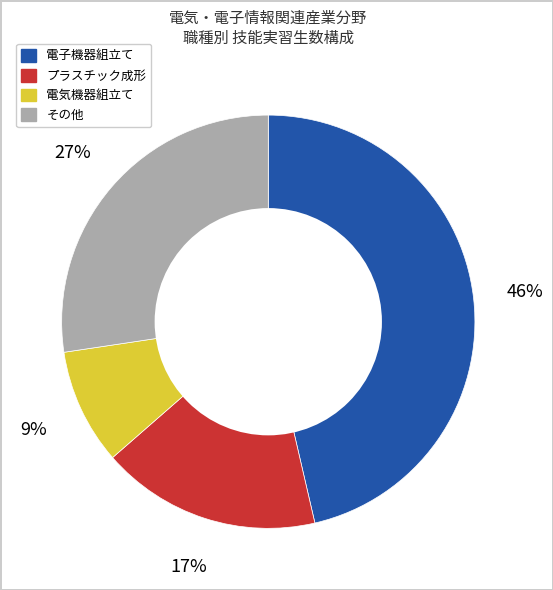

Is there a majority slice in this chart?

No